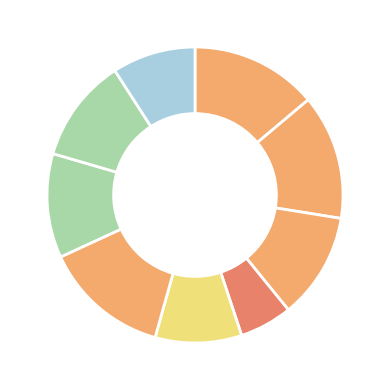

How many slices are in this pie chart?

9